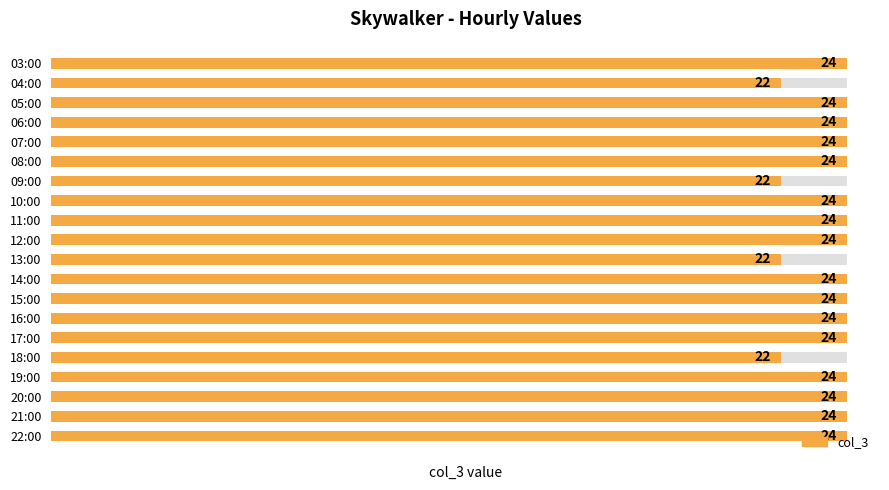

The chart shows a value of 9 at 13:00. True or false?

False